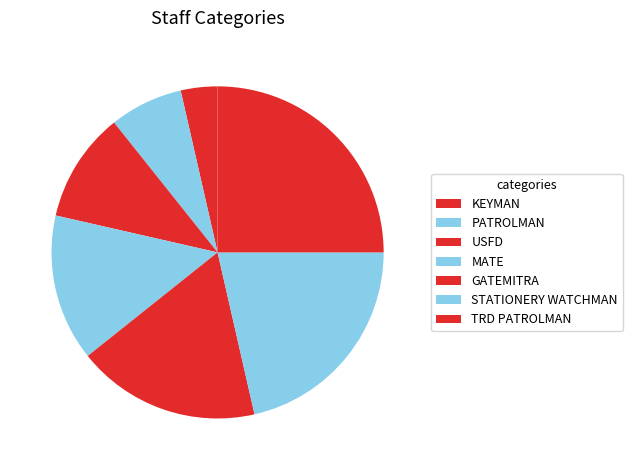

What percentage is the STATIONERY WATCHMAN slice, to the nearest percent?

21%